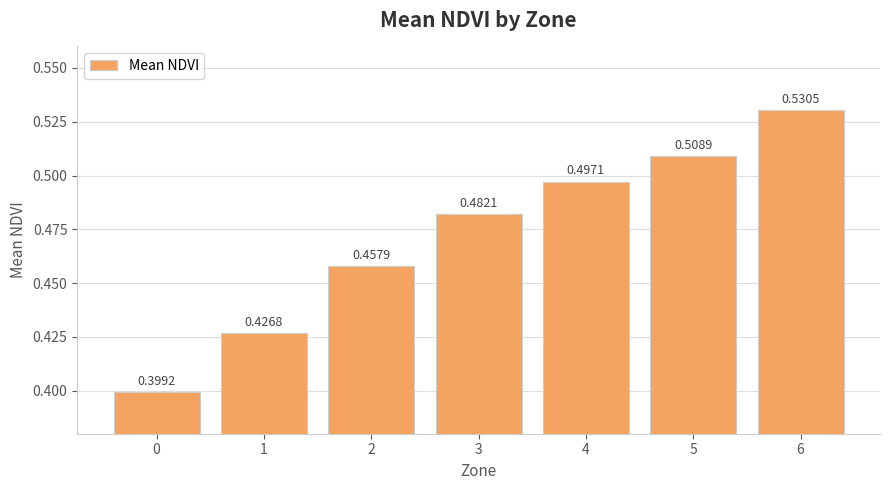

Rank the categories by value from lowest to highest.

0, 1, 2, 3, 4, 5, 6